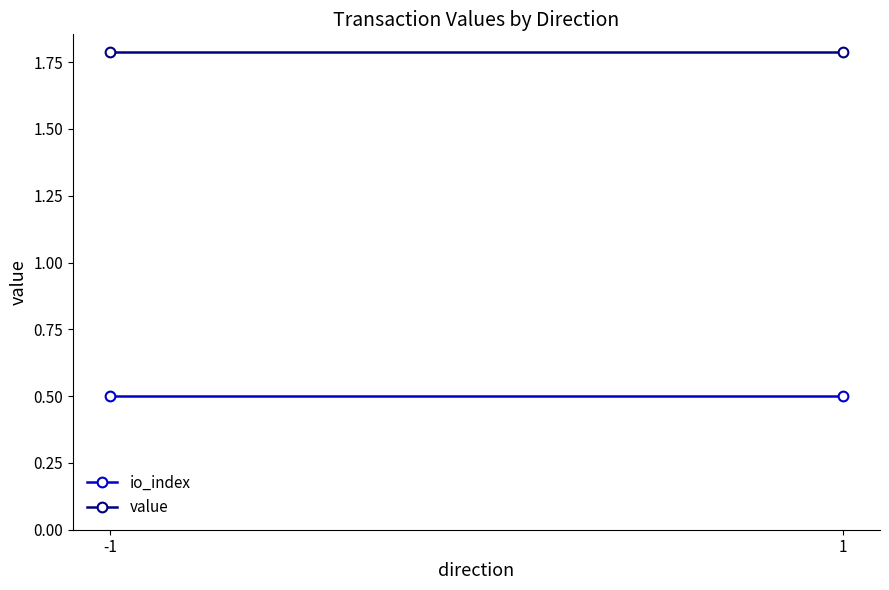

At which label does io_index reach its minimum?

-1